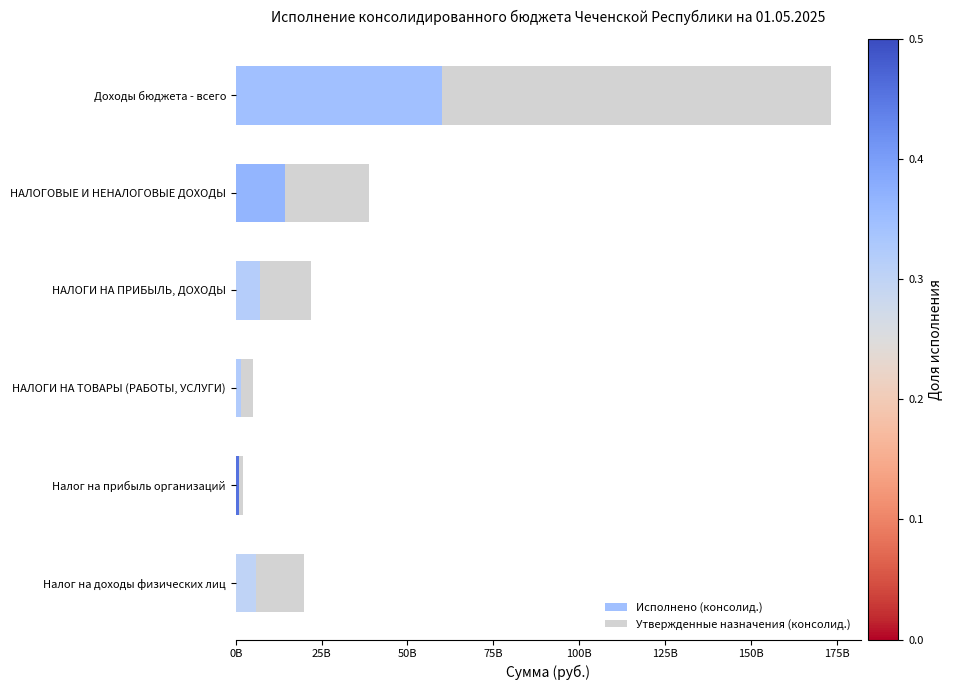

What is the difference between the maximum and minimum values in the Исполнено (консолид.) series?

59032239006.0